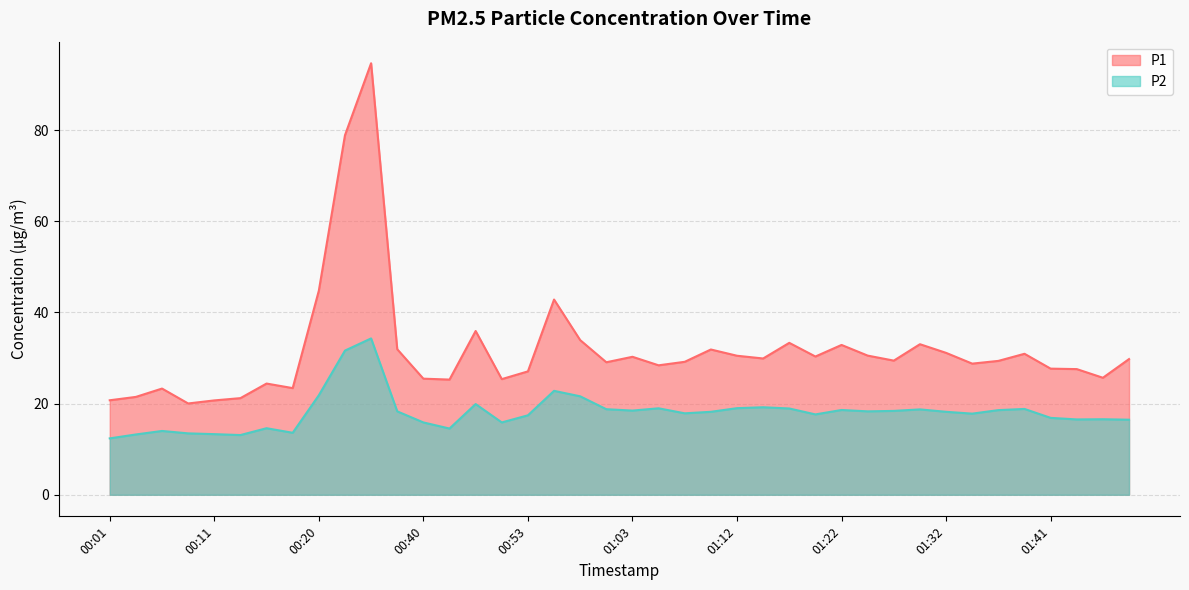

Which has a higher value, 00:43 or 00:16?

00:43